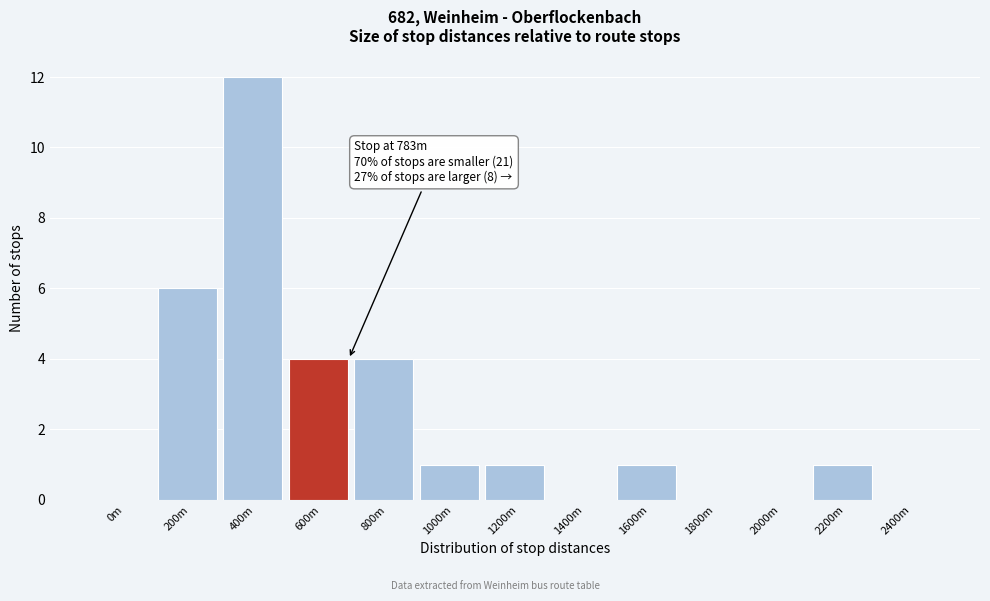

Reading left to right, what are all the values shown in this chart?

0m=0	200m=6	400m=12	600m=4	800m=4	1000m=1	1200m=1	1400m=0	1600m=1	1800m=0	2000m=0	2200m=1	2400m=0